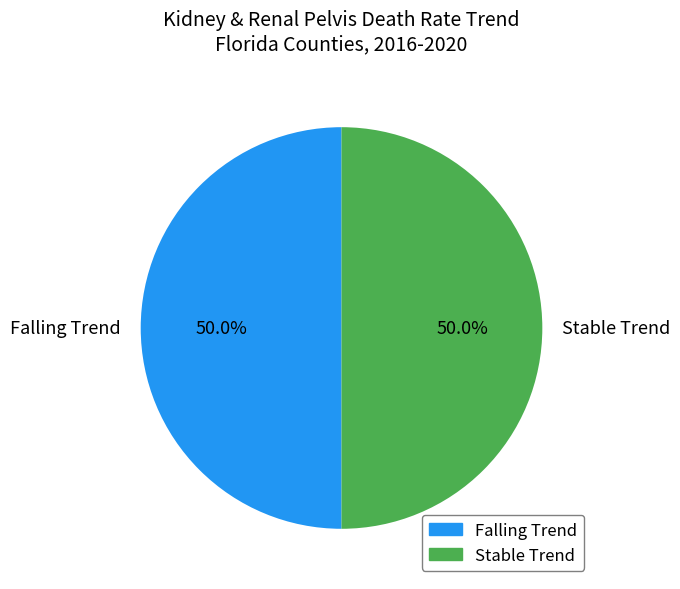

What is the ratio of the value at Stable Trend to the value at Falling Trend?

1.0